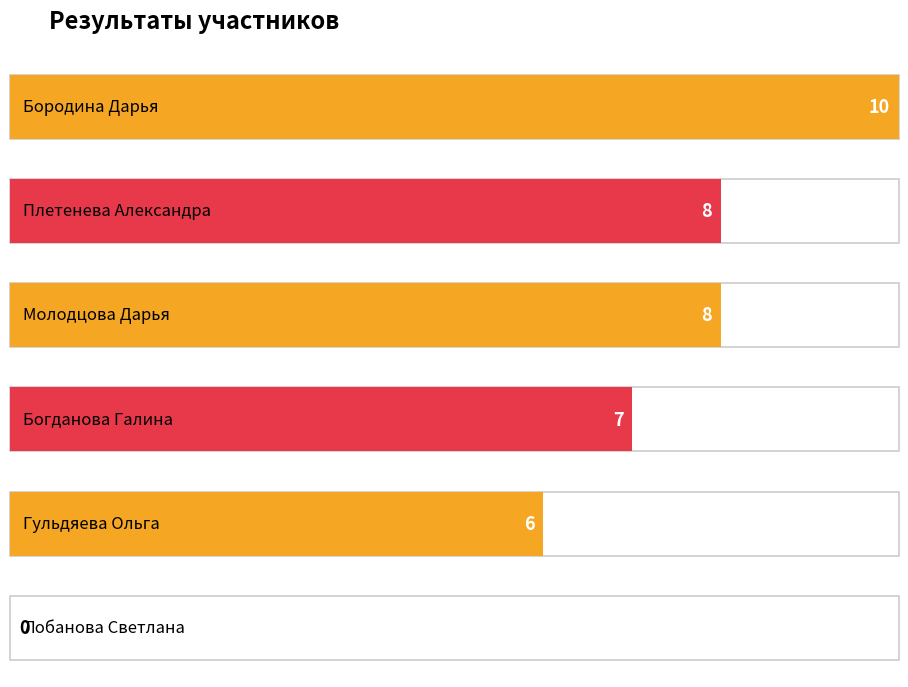

How many series are shown in this chart?

1